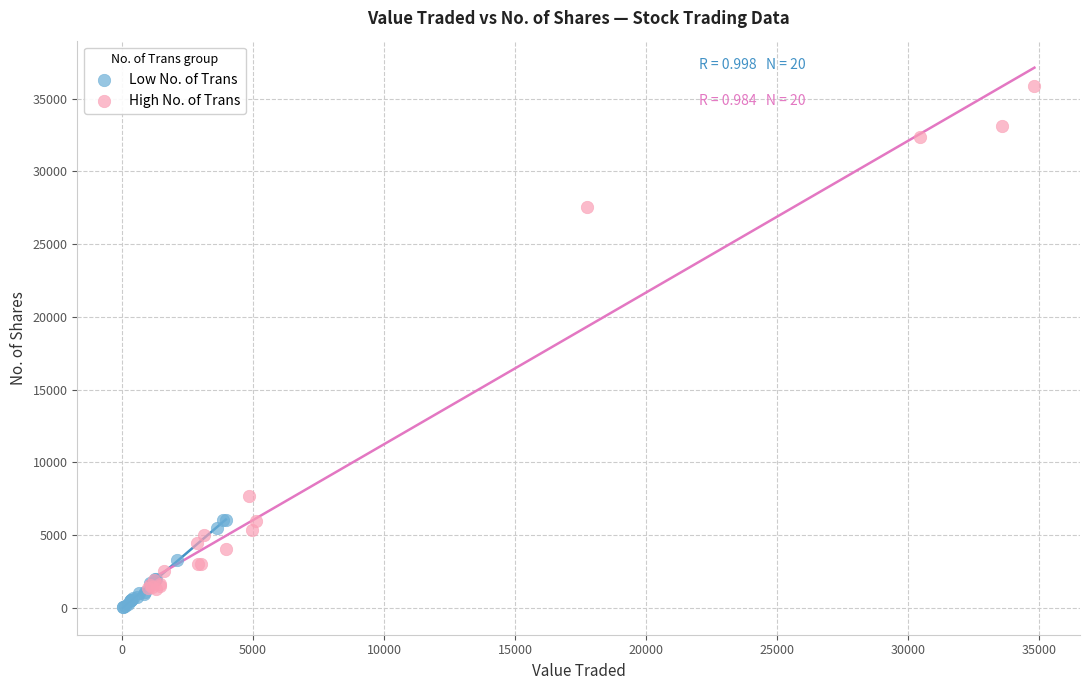

Which series contains the highest Y value?

High No. of Trans